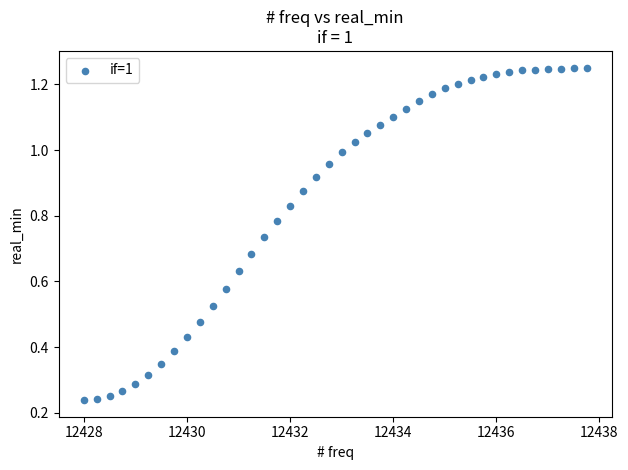

What is the range of X values (max minus min)?

9.8